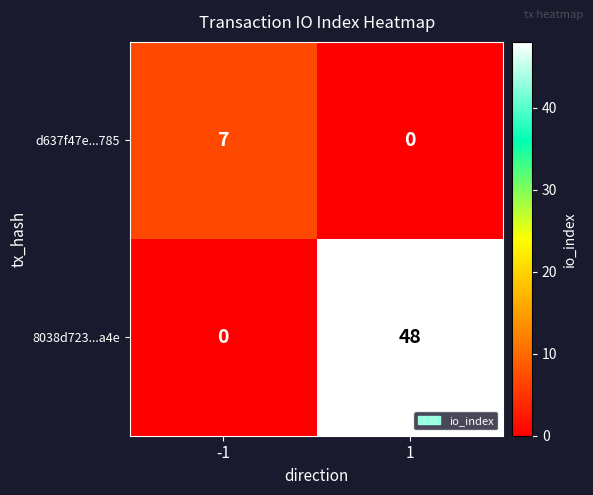

Which series has the largest range (max minus min)?

8038d723...a4e